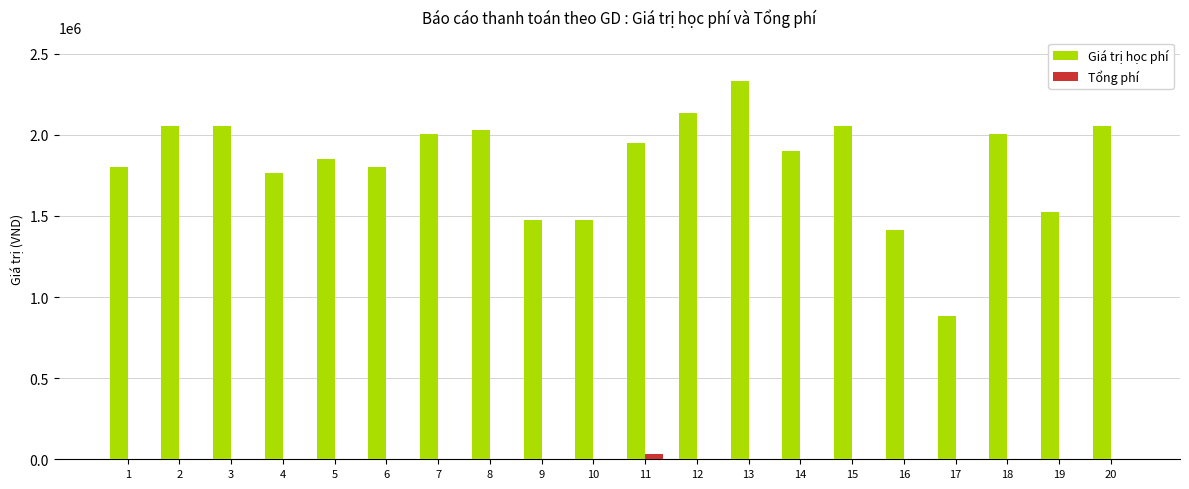

How many distinct data groups are displayed?

2